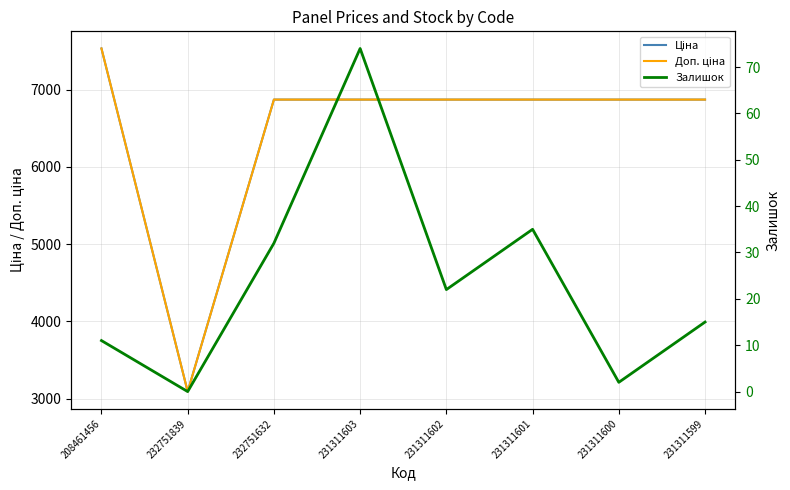

What is the greatest value displayed?

7530.7